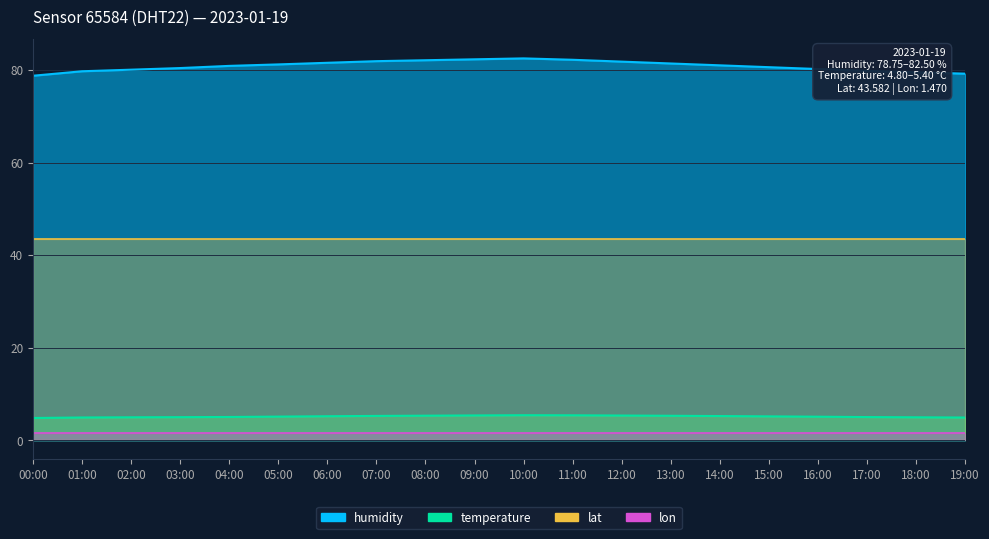

Which series has the largest range (max minus min)?

humidity